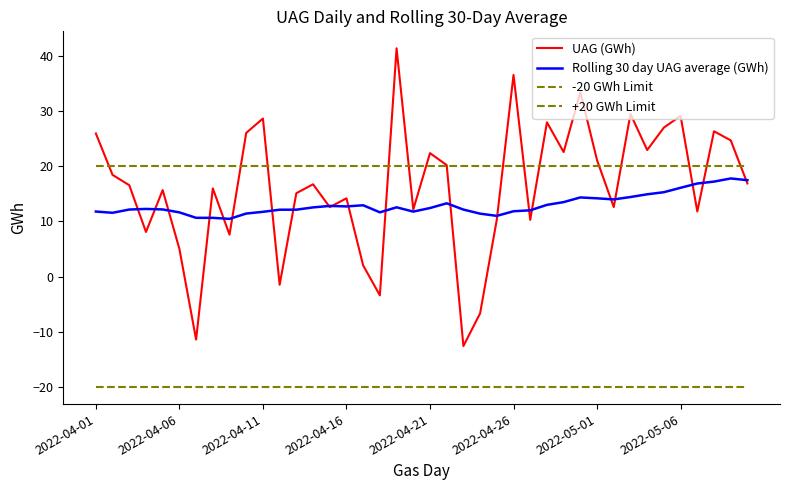

How many lines are shown in the chart?

4